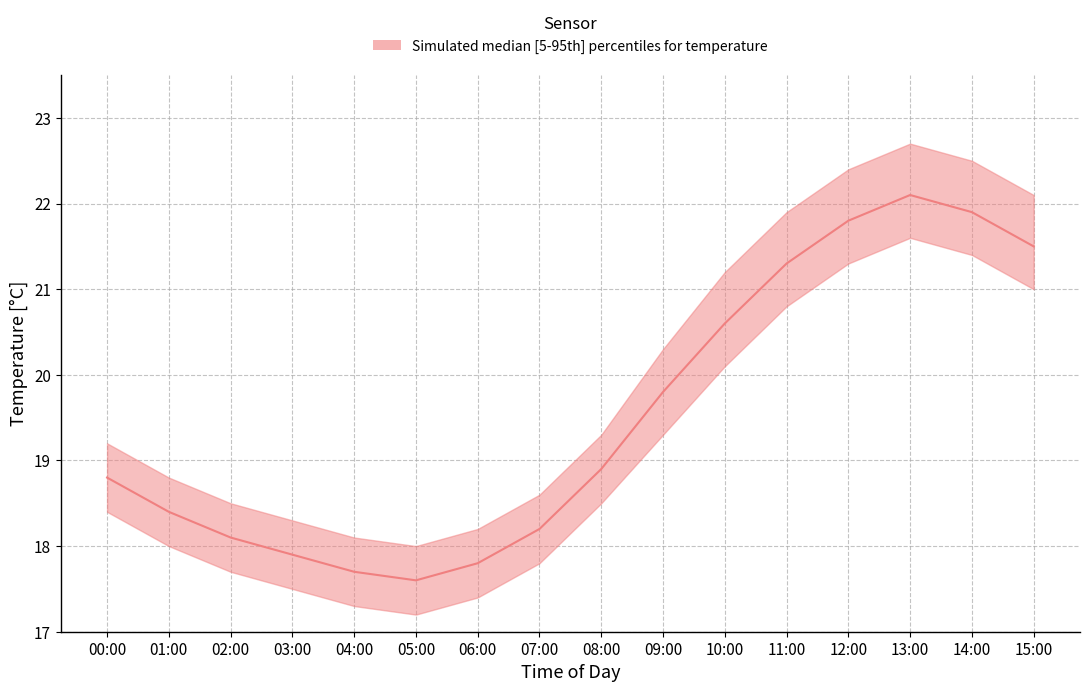

In median, how many points are higher than both neighbors (excluding endpoints)?

1